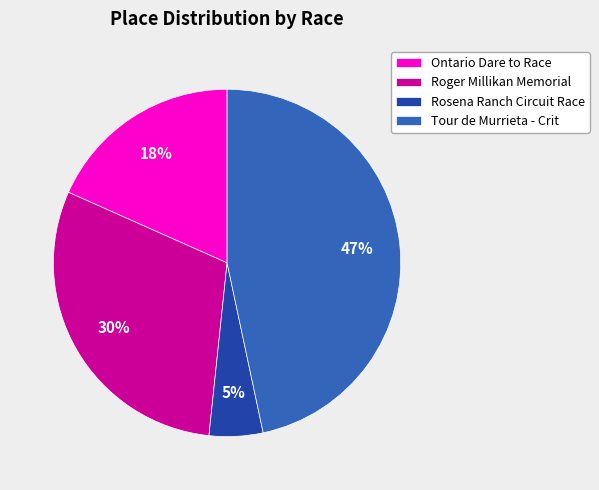

To the nearest percent, what portion does Tour de Murrieta - Crit represent?

47%